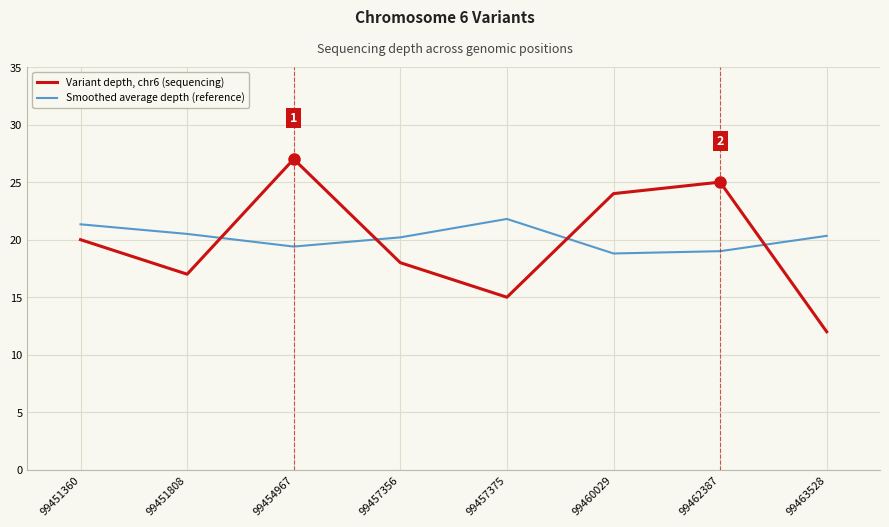

Which series ends up on top after the final intersection of Smoothed average depth (reference) and Variant depth, chr6 (sequencing)?

Smoothed average depth (reference)